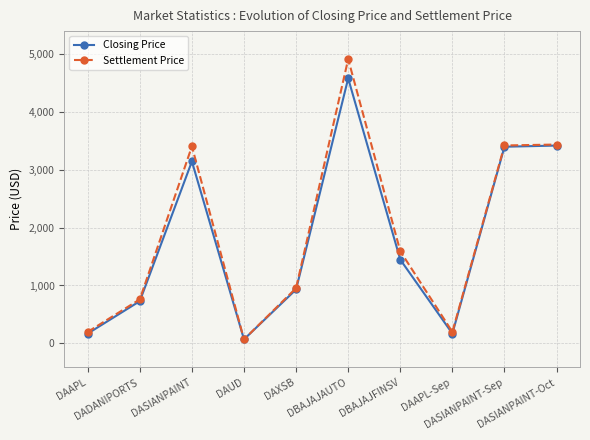

What is the label of the 3rd point from the left?

DASIANPAINT